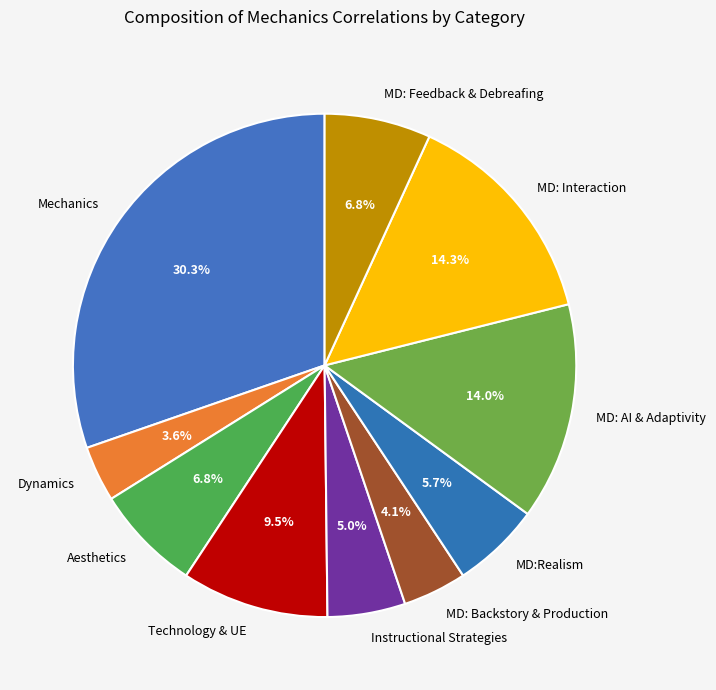

The Aesthetics slice represents 12% of the pie. True or false?

False